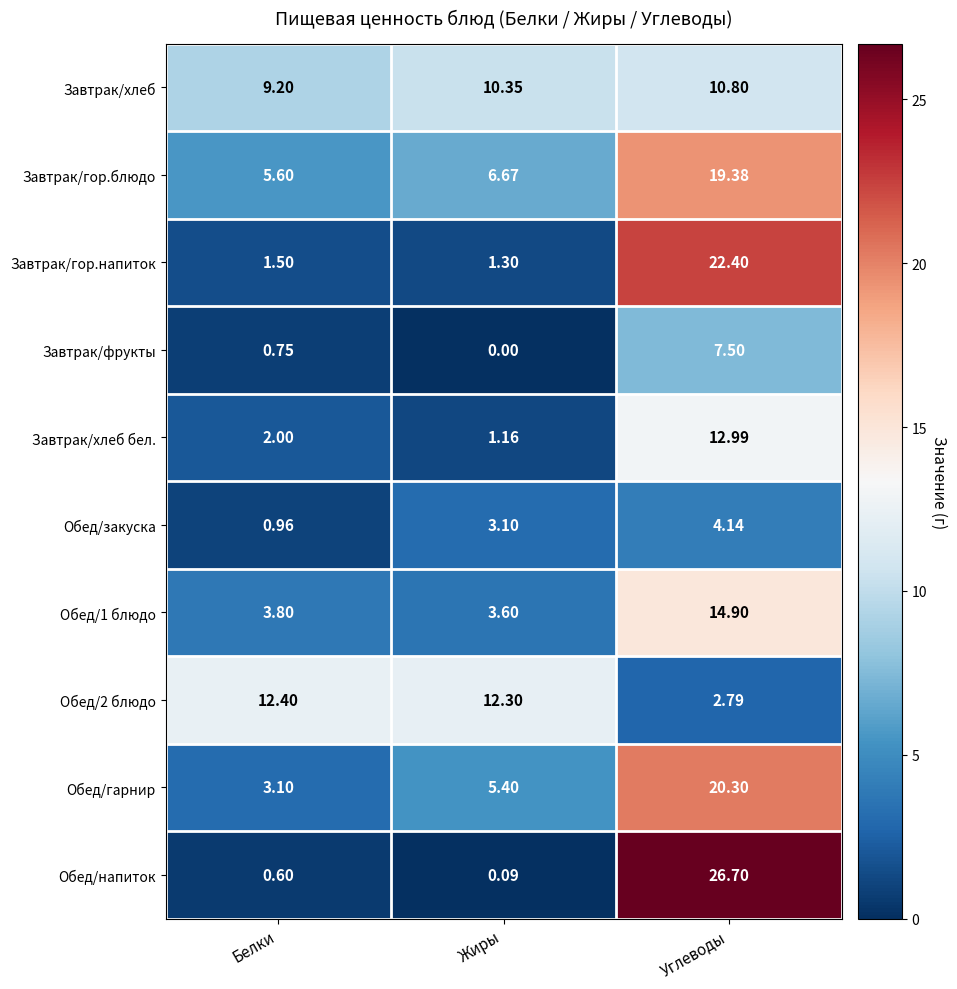

At which category is the sum across all series the highest?

Углеводы